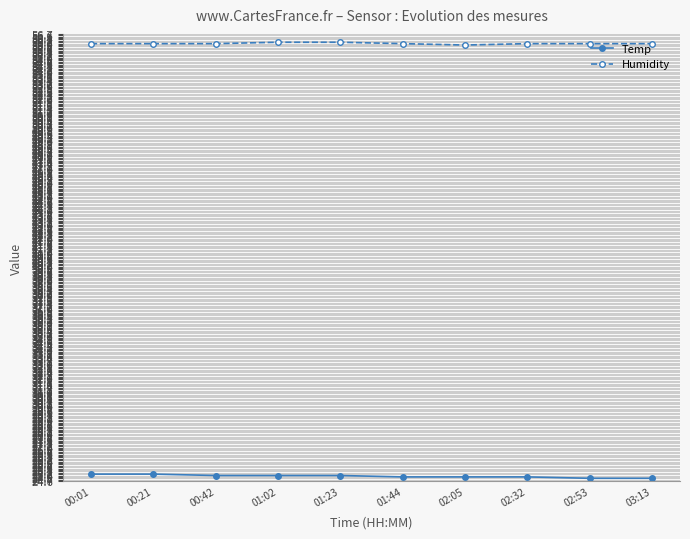

True or false: Temp and Humidity intersect in this chart.

False